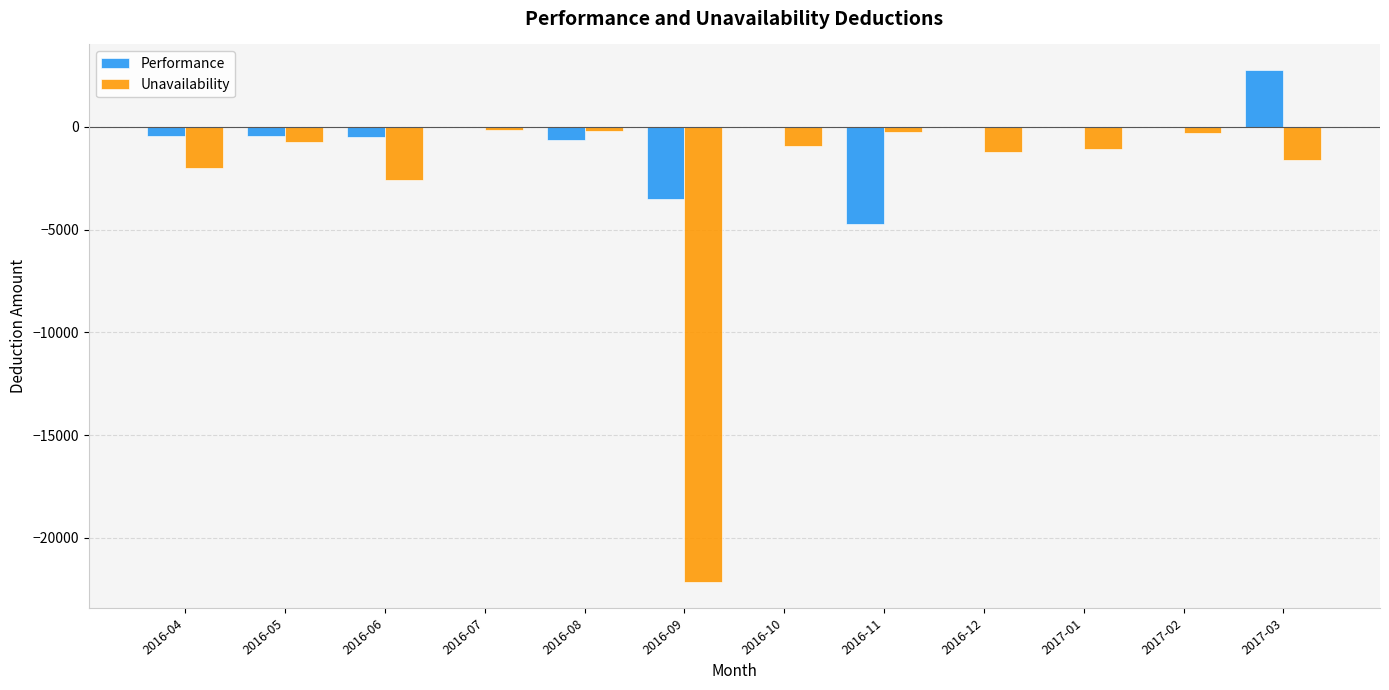

The value of Unavailability at 2016-10 is -936.5. True or false?

True